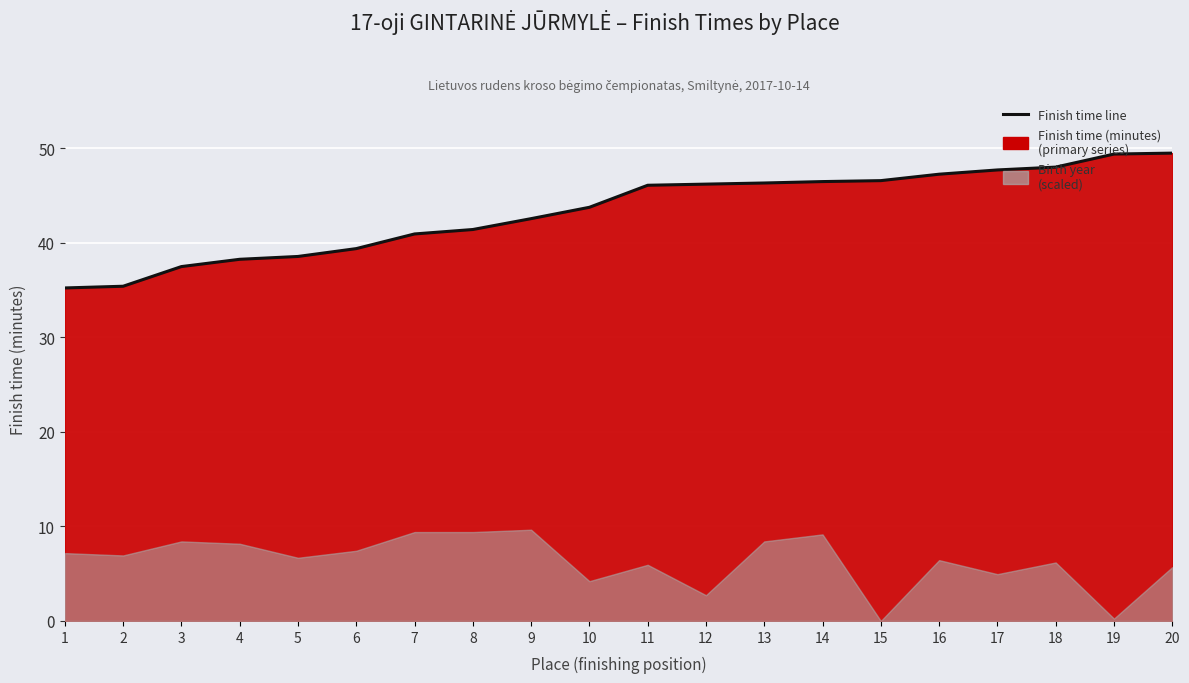

What is the sum of all values?

866.4